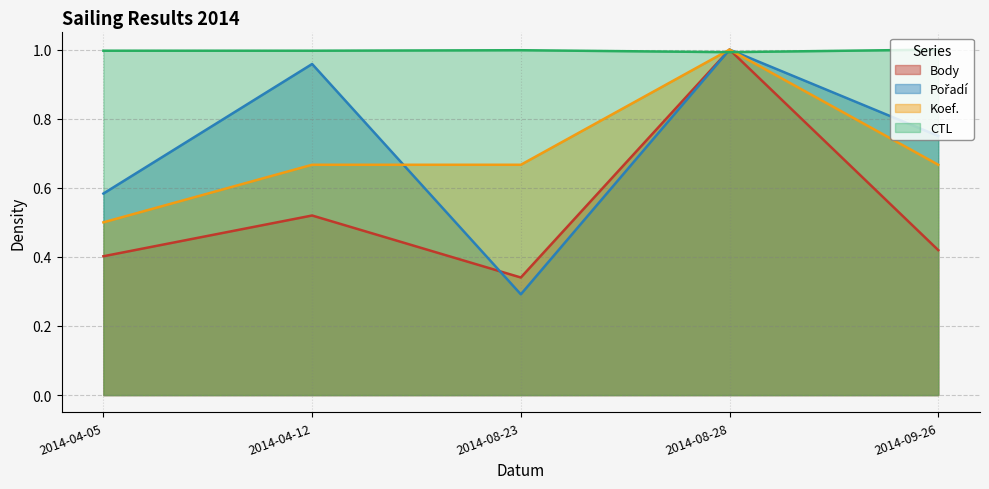

Read the Pořadí value at 2014-08-23.

0.3